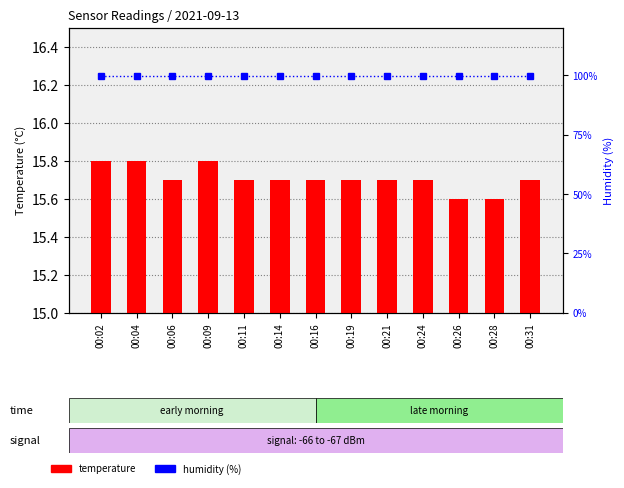

What is the difference between the second highest and minimum values in the temperature series?

0.2